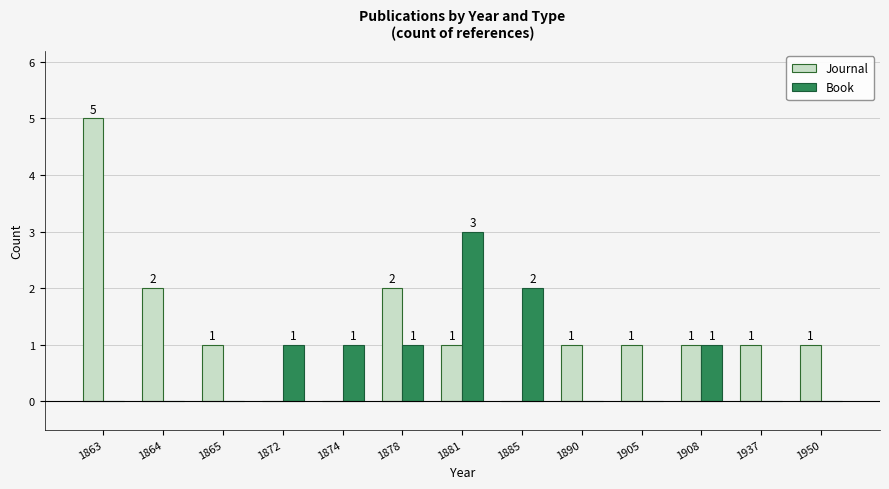

Reading left to right, transcribe all the data shown in this chart.

Journal: 5	2	1	0	0	2	1	0	1	1	1	1	1
Book: 0	0	0	1	1	1	3	2	0	0	1	0	0